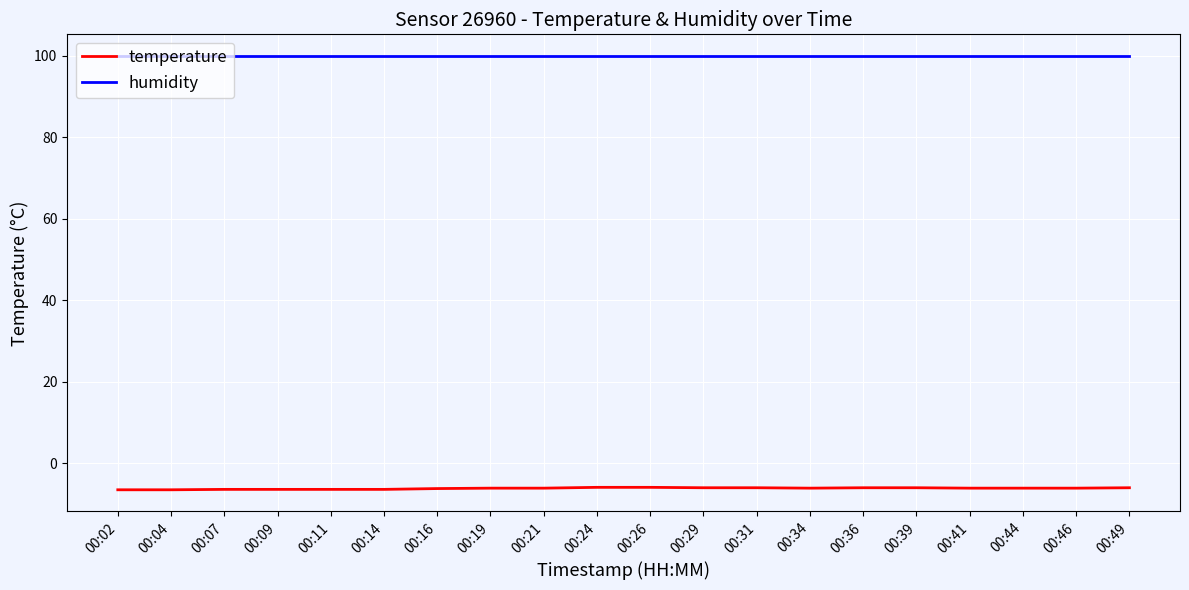

Does the chart display data point markers on the line(s)?

No